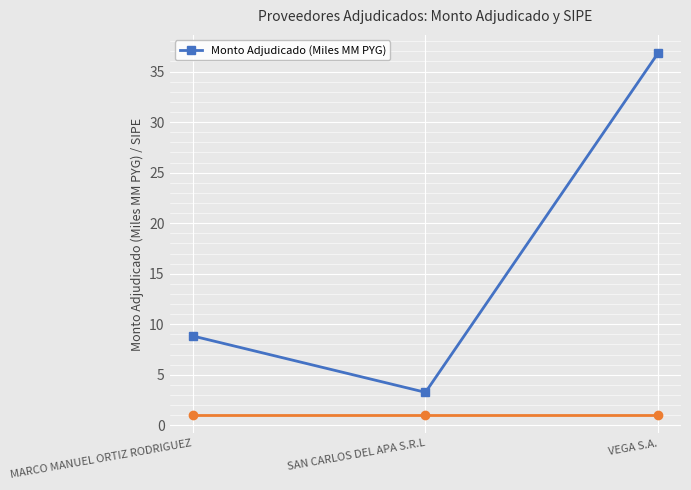

What is the approximate value at SAN CARLOS DEL APA S.R.L?

3.3